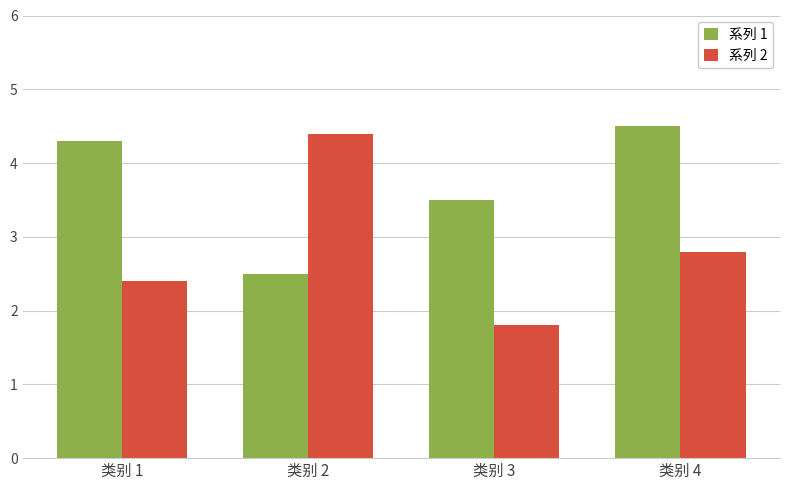

What is the difference between the maximum and minimum values in the 系列 1 series?

2.0